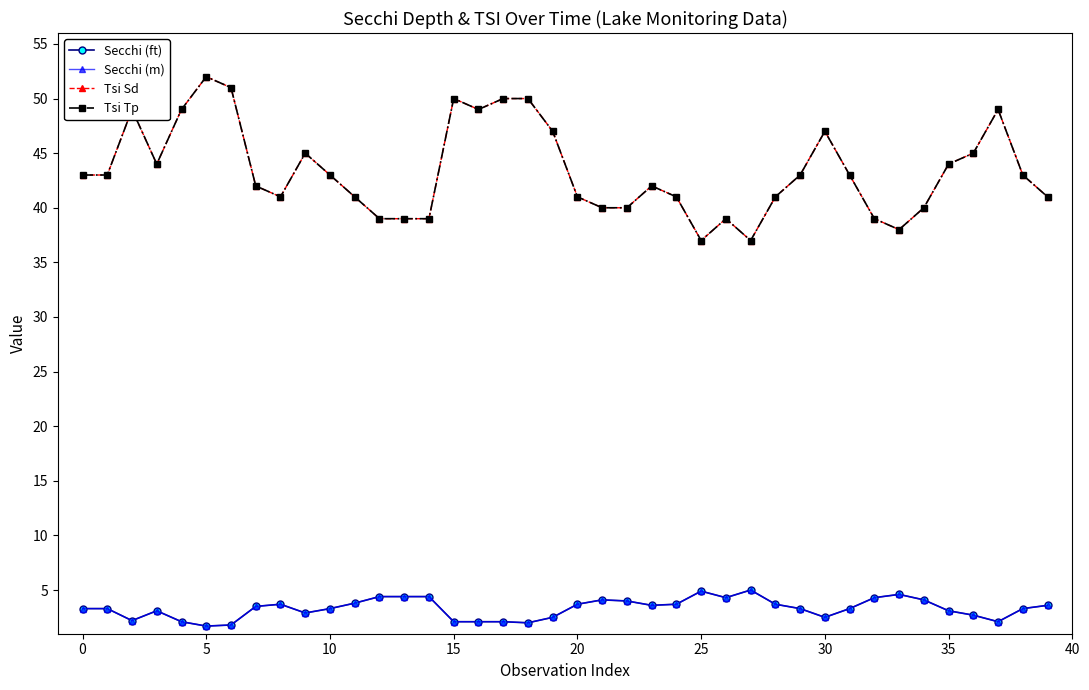

True or false: Tsi Tp and Secchi (ft) cross at least once.

False